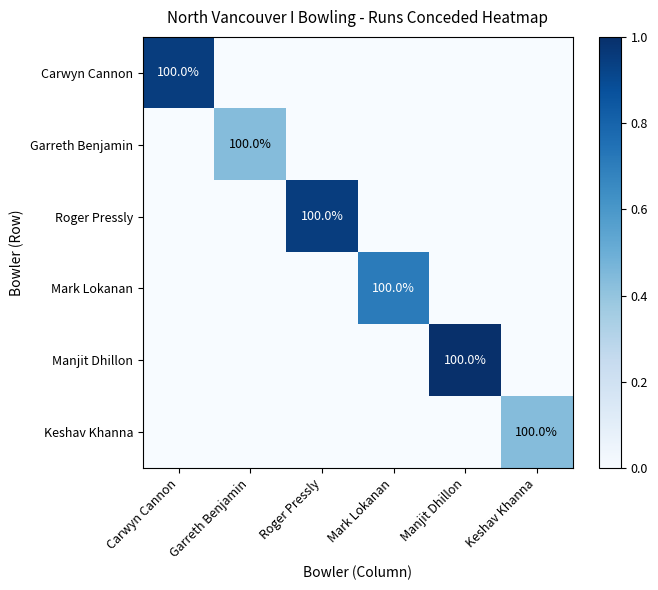

Which category has the lowest value across all series?

Garreth Benjamin